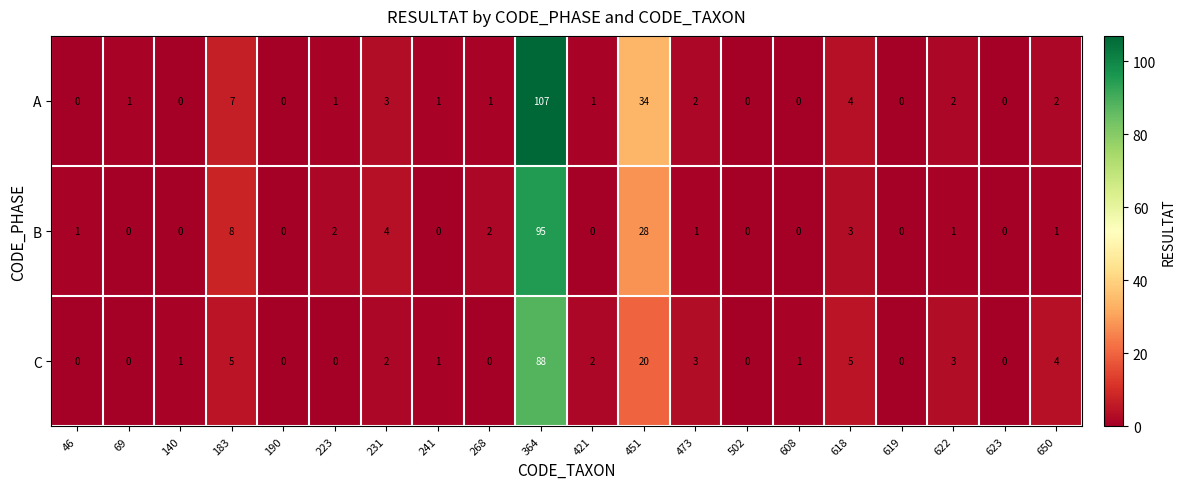

Is the value of C at 623 greater than the value of A at 183?

No